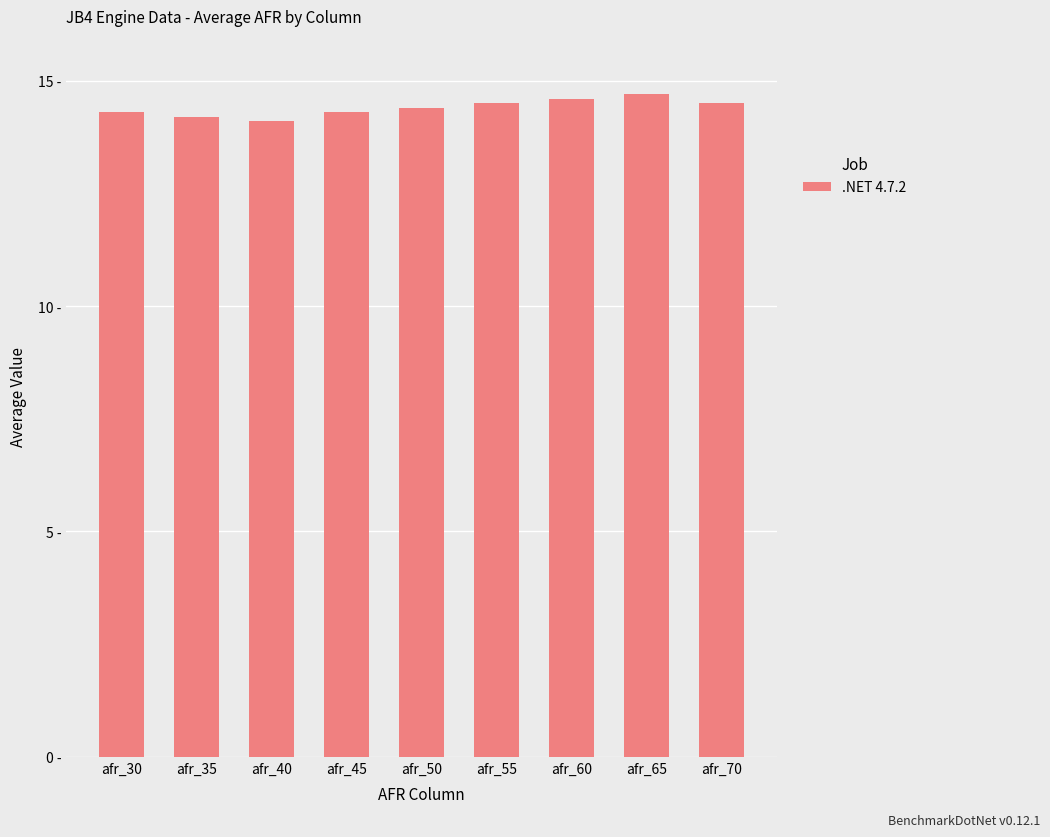

Read the value at afr_70.

14.5